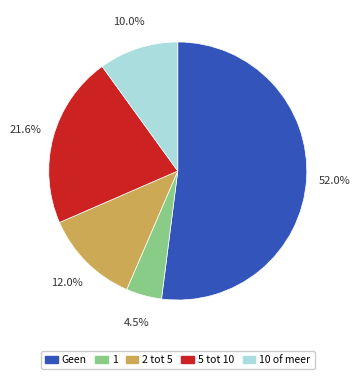

What percentage is NOT represented by 5 tot 10?

78.4%